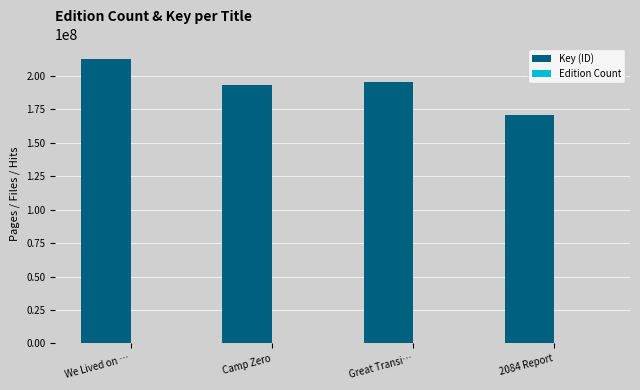

Which series has the largest total across all categories?

Key (ID)